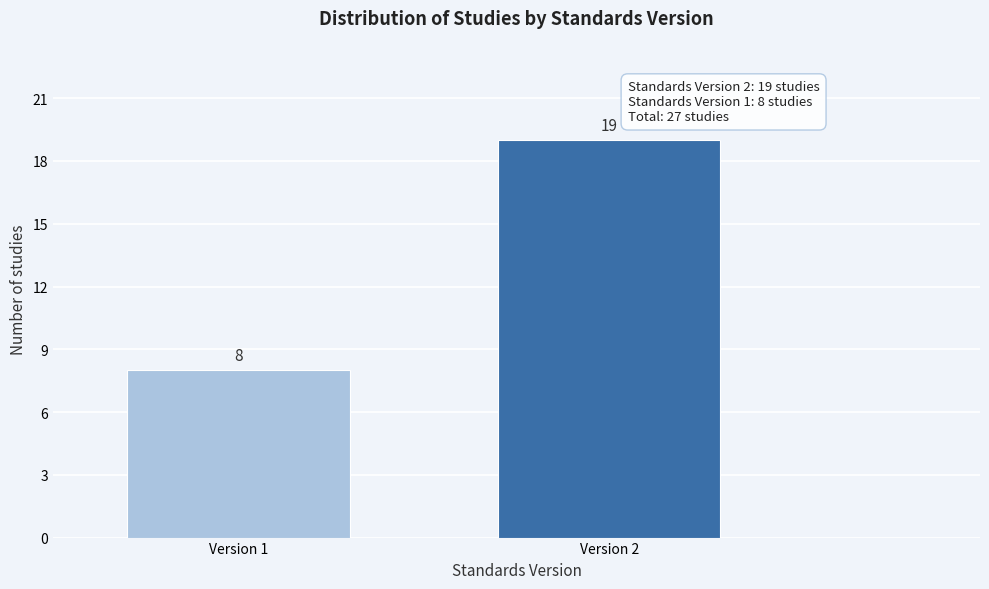

Reading right to left, list all the values displayed in this chart.

19	8